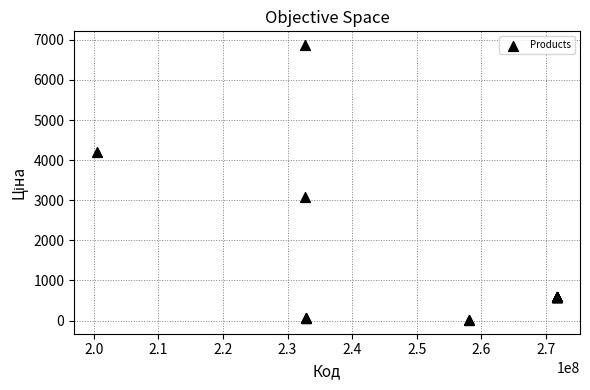

What Y value in the scatter plot is closest to 3442?

3091.2